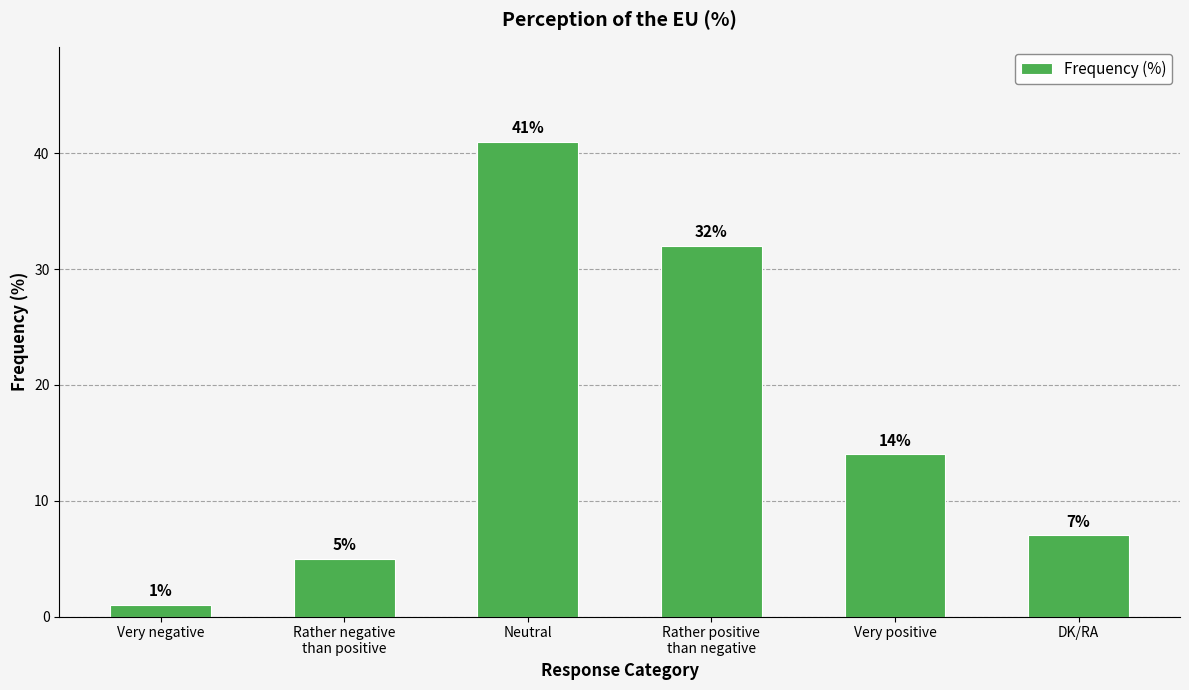

Reading left to right, transcribe all the data shown in this chart.

Very negative=1	Rather negative
than positive=5	Neutral=41	Rather positive
than negative=32	Very positive=14	DK/RA=7